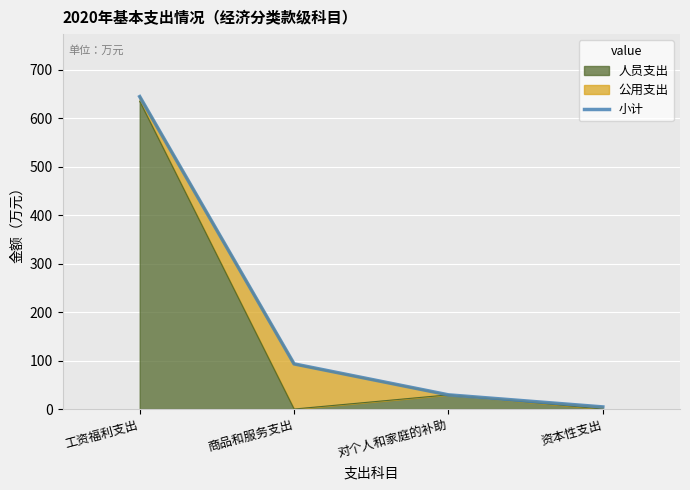

At which label is the value closest to 324?

商品和服务支出